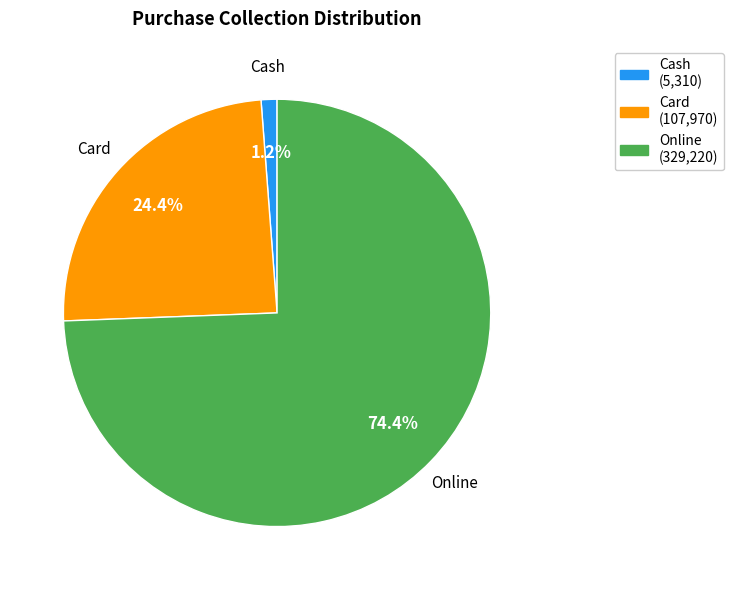

Between Card and Online, which is larger?

Online